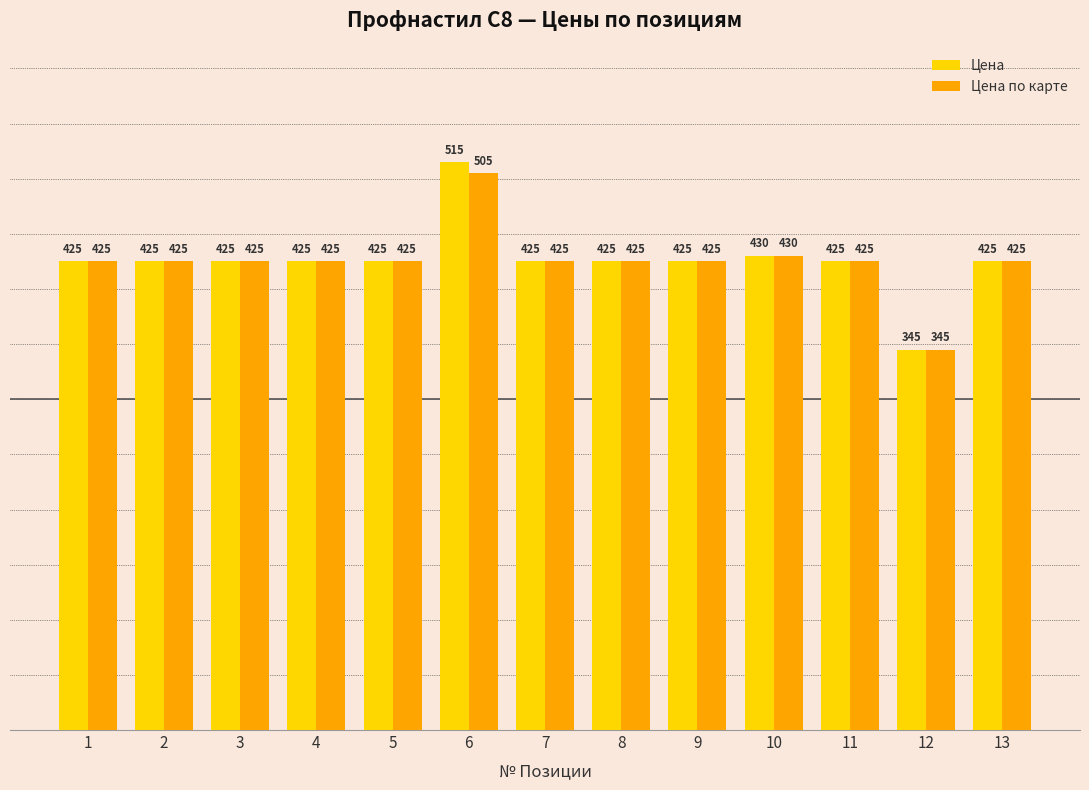

Is the value of Цена по карте at 10 greater than the value of Цена at 12?

Yes